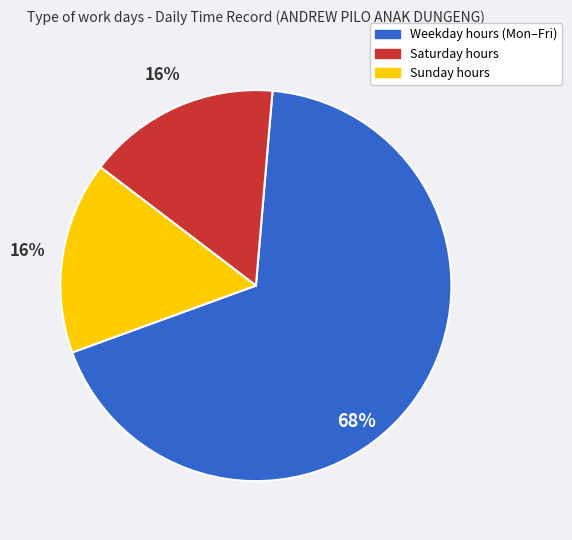

Is there a majority slice in this chart?

Yes